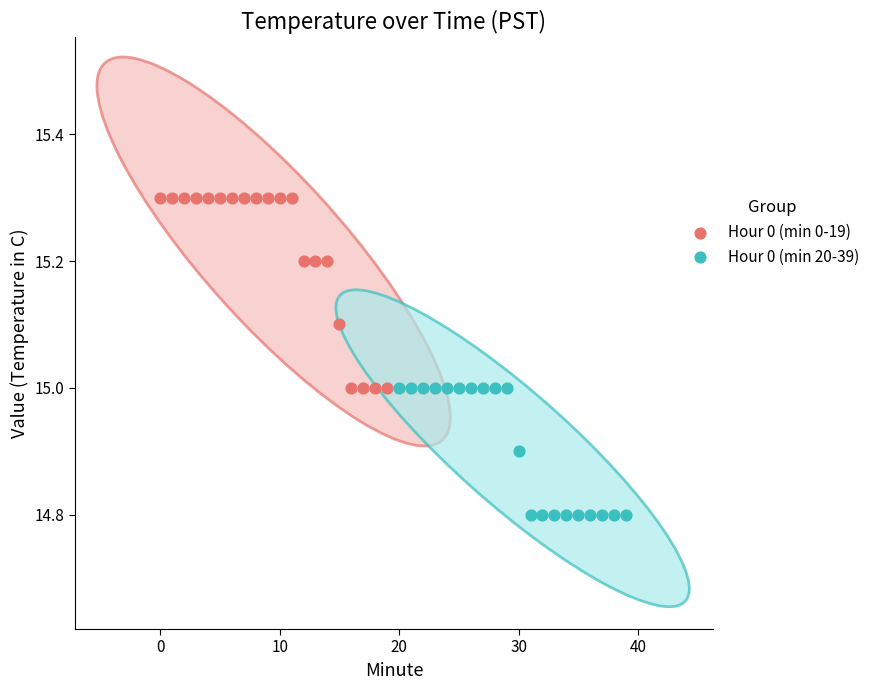

Which series contains the highest Y value?

Hour 0 (min 0-19)